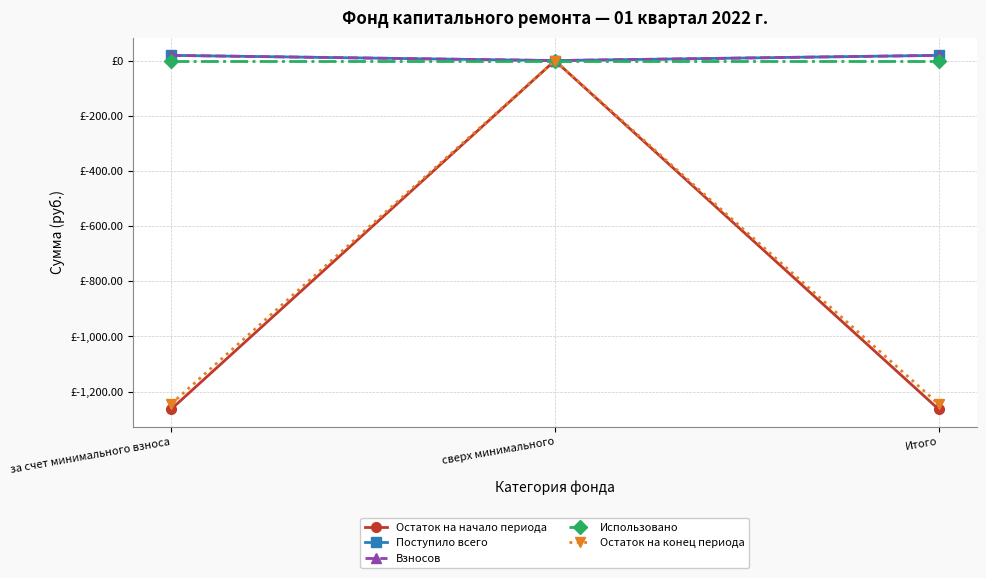

Where is Взносов nearest to the value 9?

сверх минимального